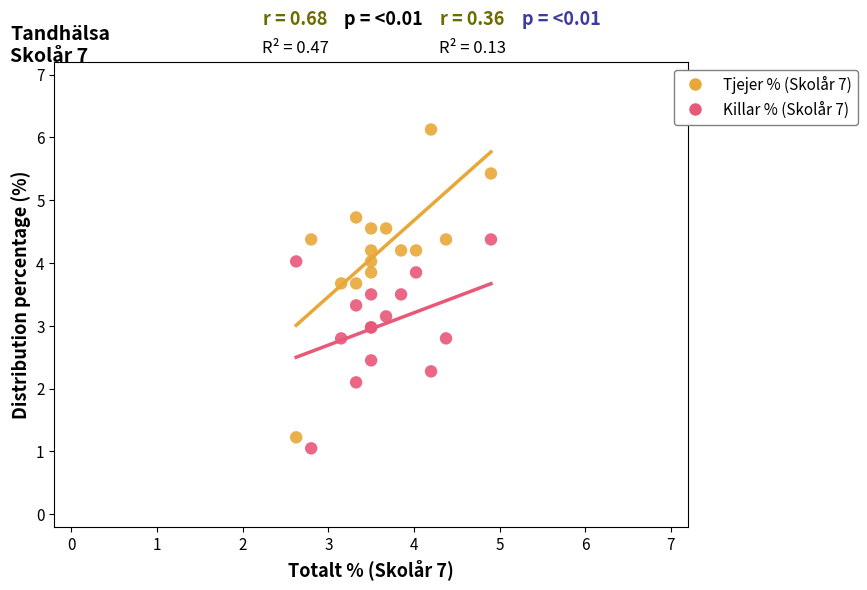

What are all the series names shown in the legend?

Tjejer % (Skolår 7), Killar % (Skolår 7)